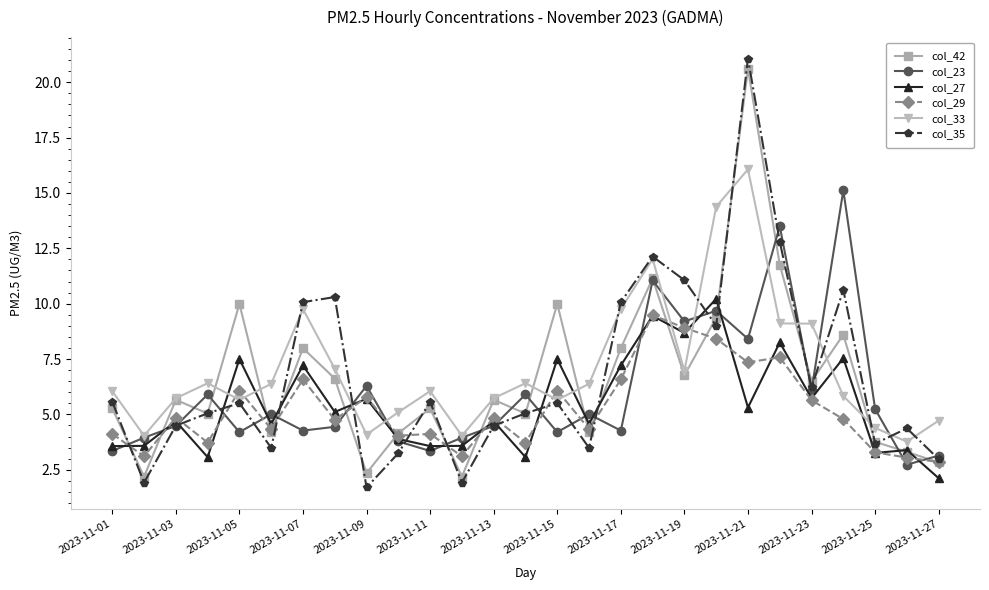

What is the value of the col_23 point at the 3rd from the left?

4.5